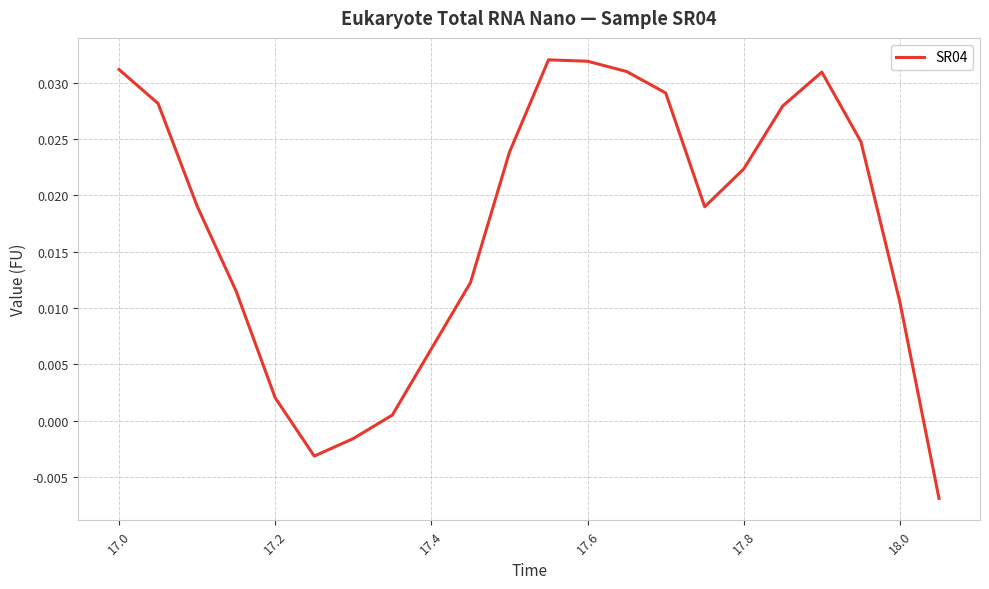

Is this an area chart (filled region under the line)?

No